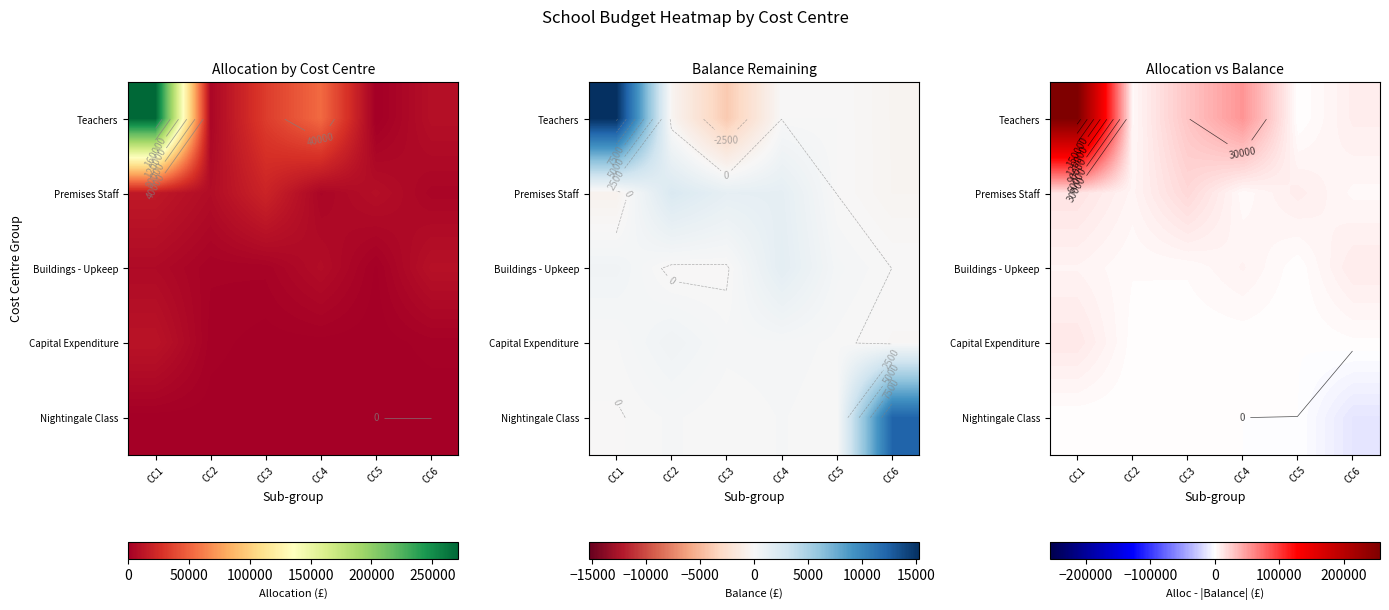

The Teachers series shows 5480.1 at CC2. True or false?

False